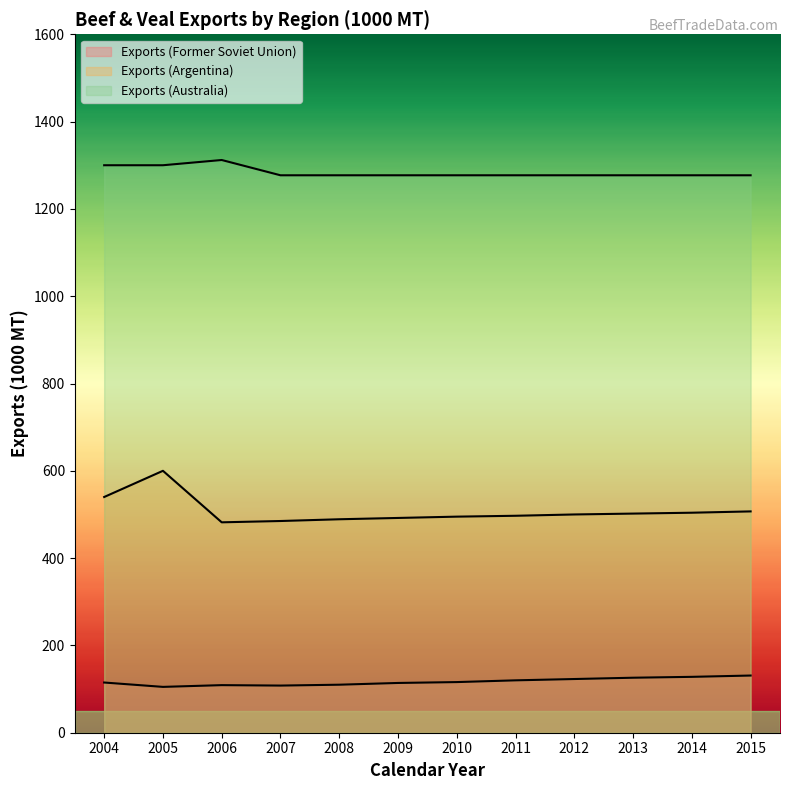

Does the chart display data point markers on the line(s)?

No